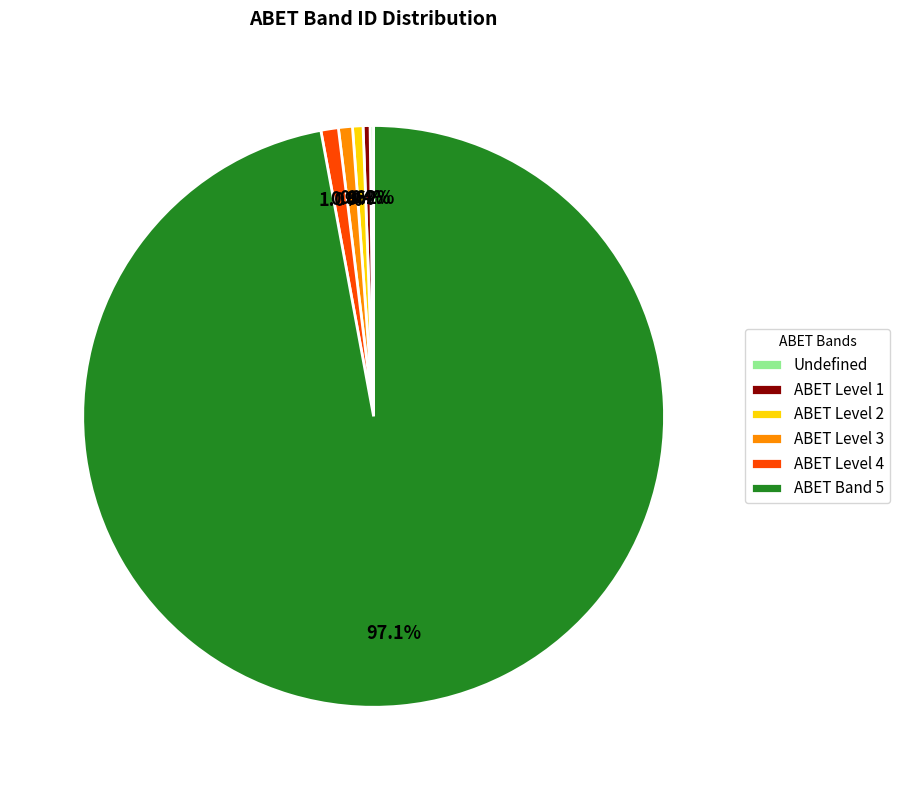

Which category has the biggest portion of the pie?

ABET Band 5